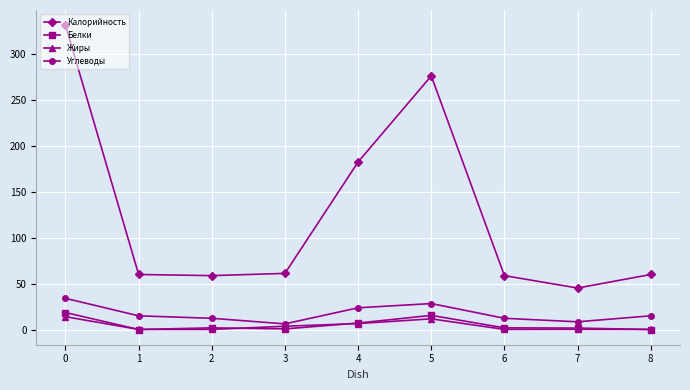

What is the spread (max minus min) of values at 3?

60.4